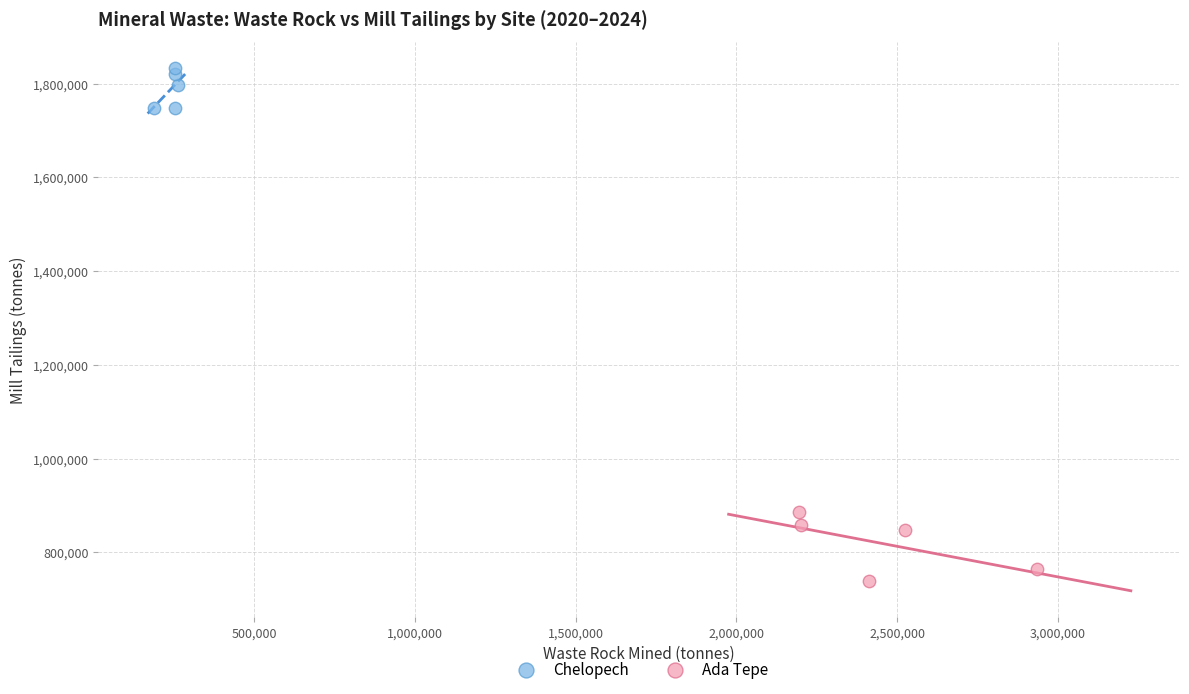

Which series has the widest spread of Y values?

Ada Tepe